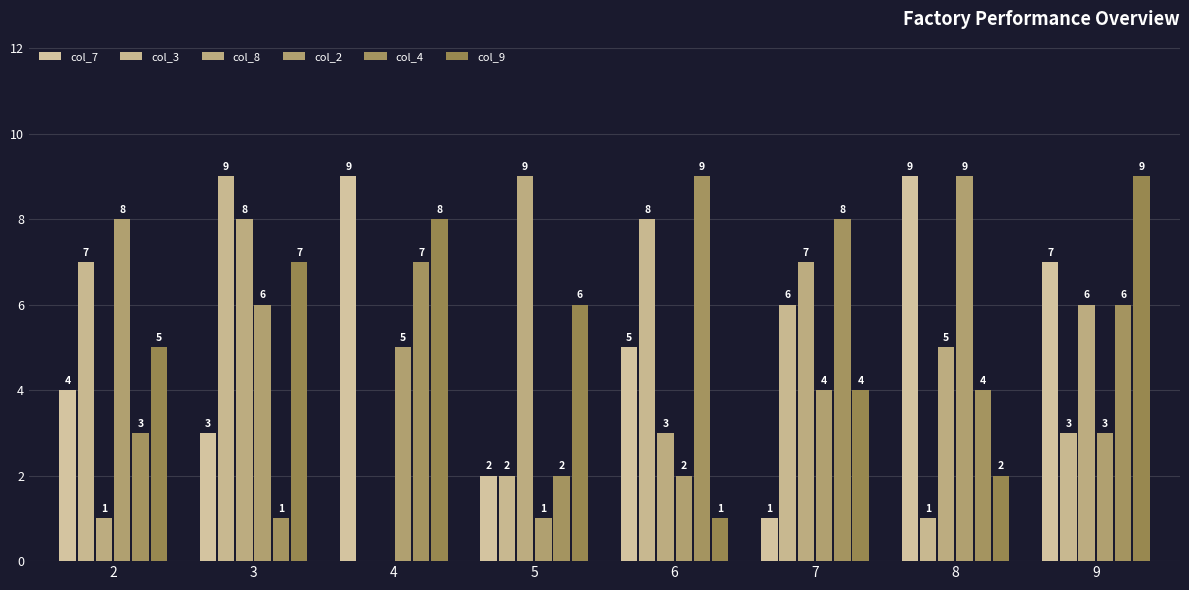

What is the difference between the col_9 values at 5 and 8?

4